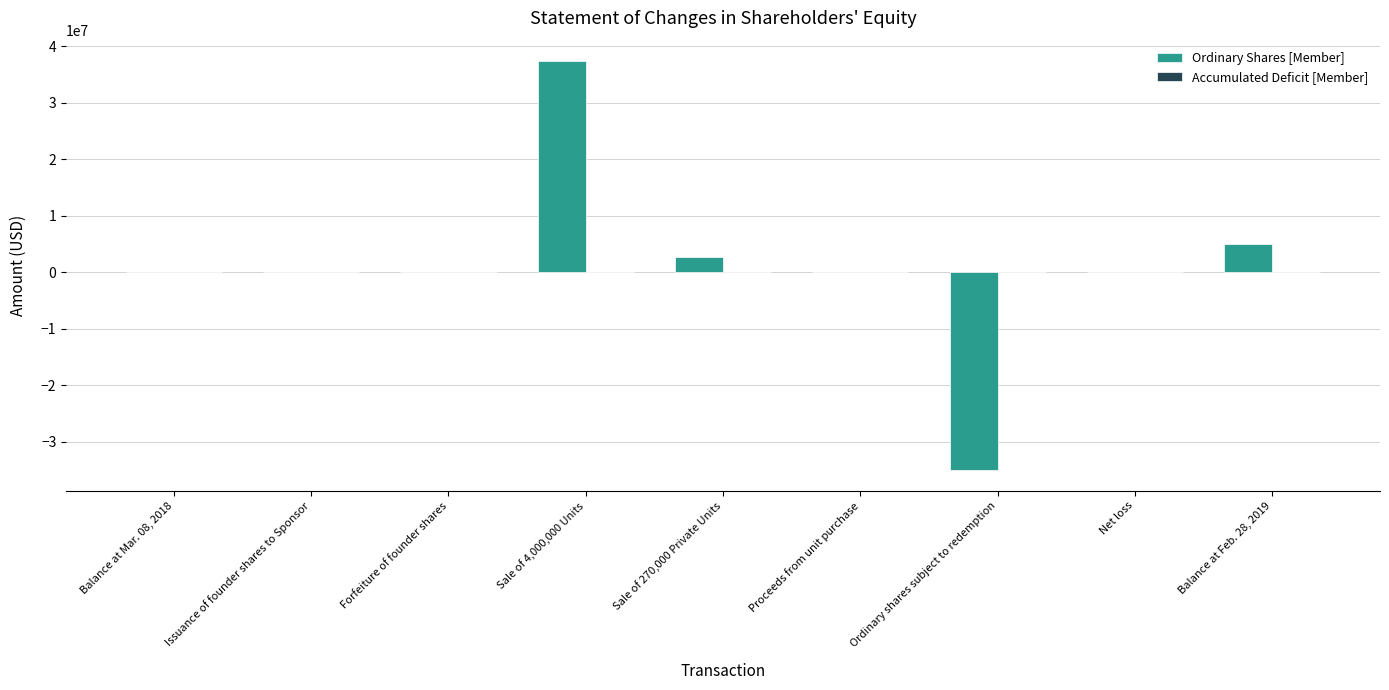

Which series has the widest spread of values?

Ordinary Shares [Member]